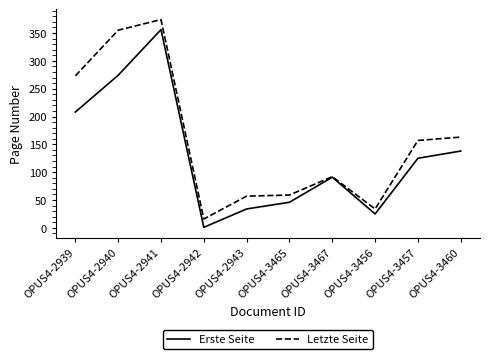

In Letzte Seite, how many points are lower than both neighbors (excluding endpoints)?

2